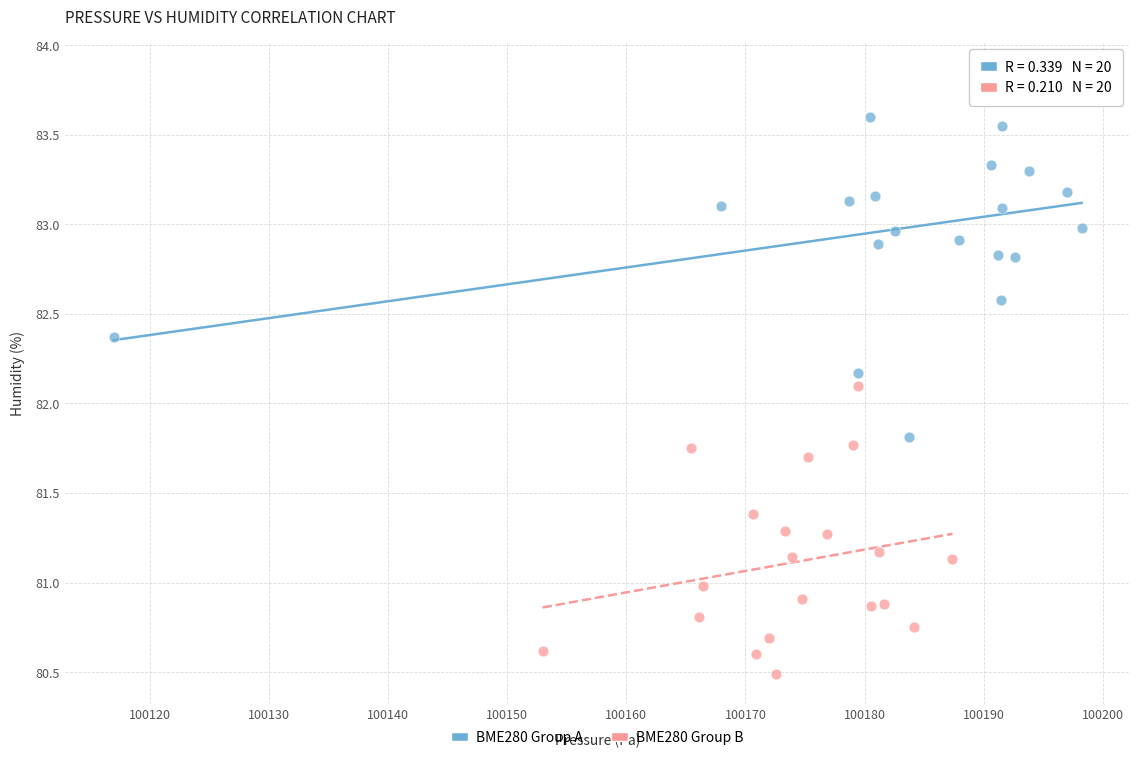

Which series reaches the minimum Y coordinate?

BME280 Group B